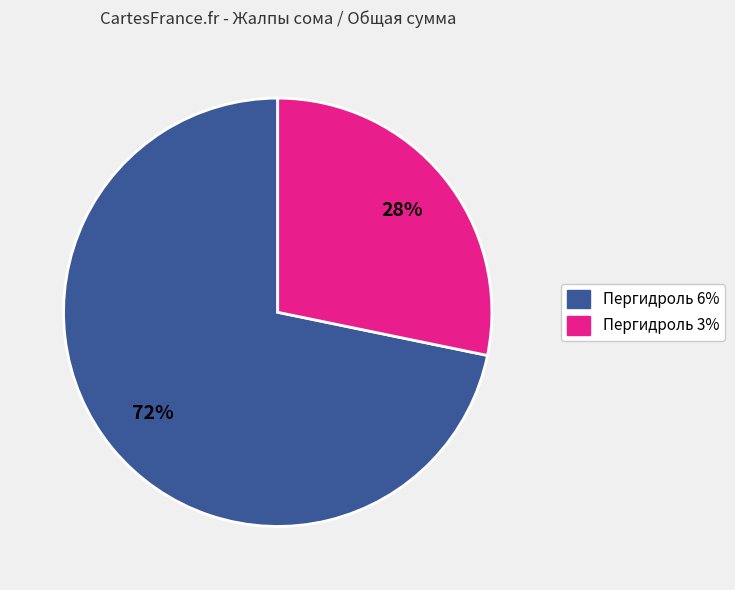

To the nearest percent, what is the difference between the largest and smallest slice percentages?

44%